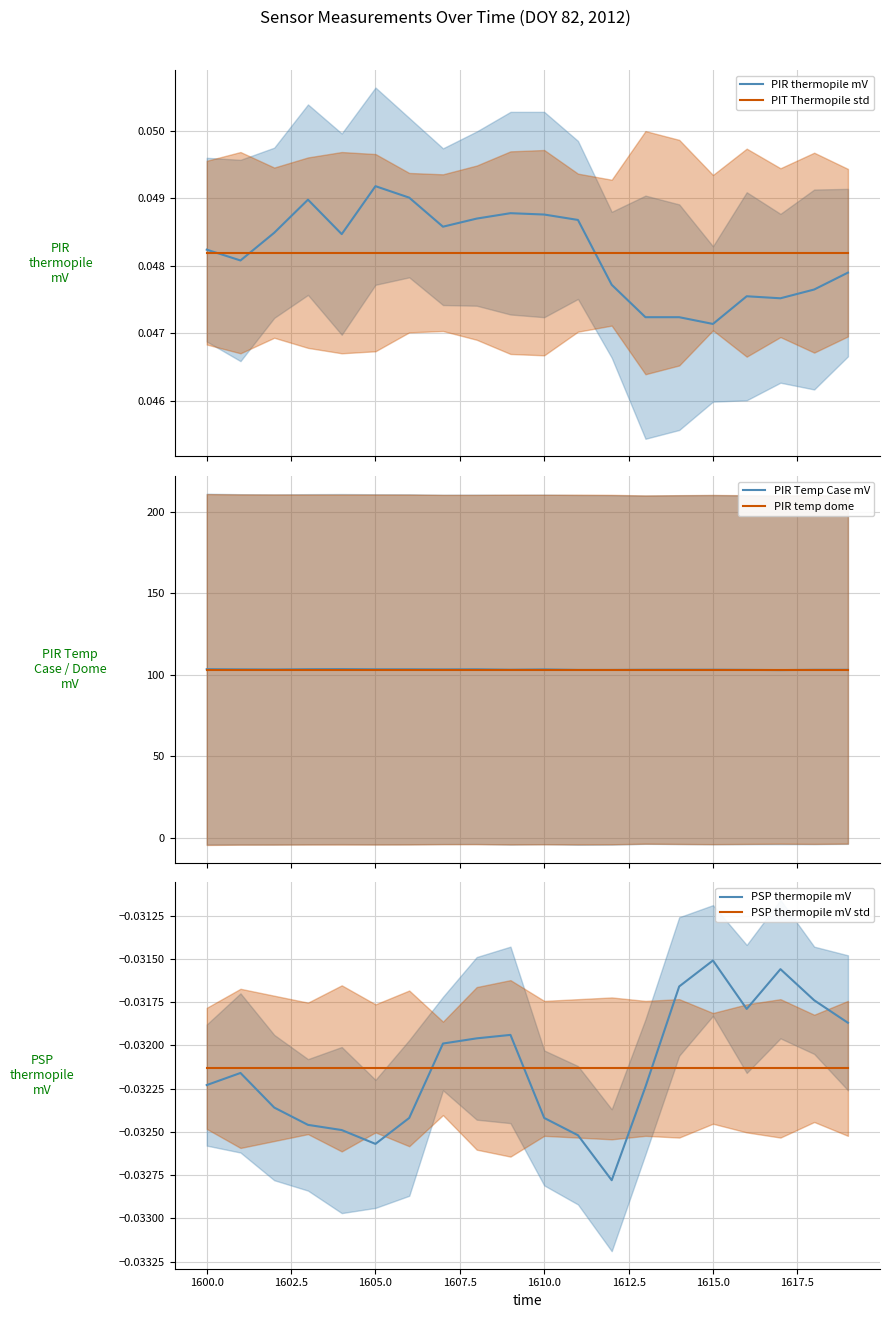

What is the minimum value for PIR Temp Case mV?

102.9